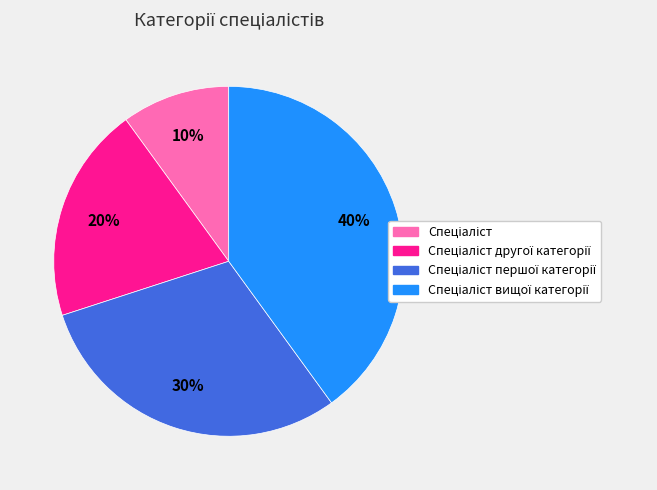

To the nearest percent, what is the average slice percentage?

25%